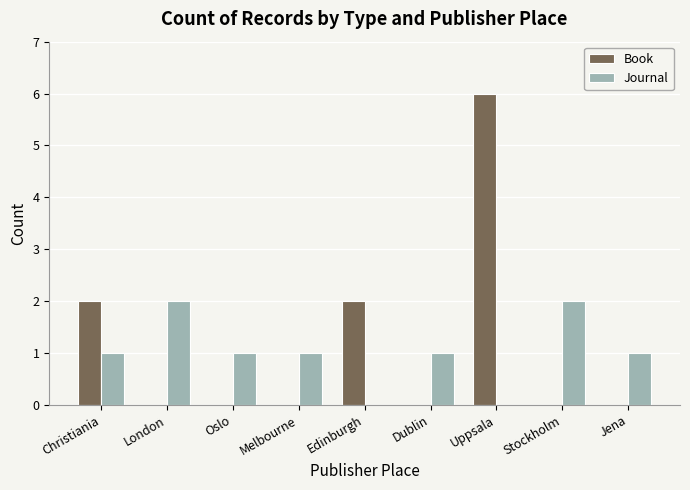

Is the value of Journal at London greater than the value of Book at Dublin?

Yes